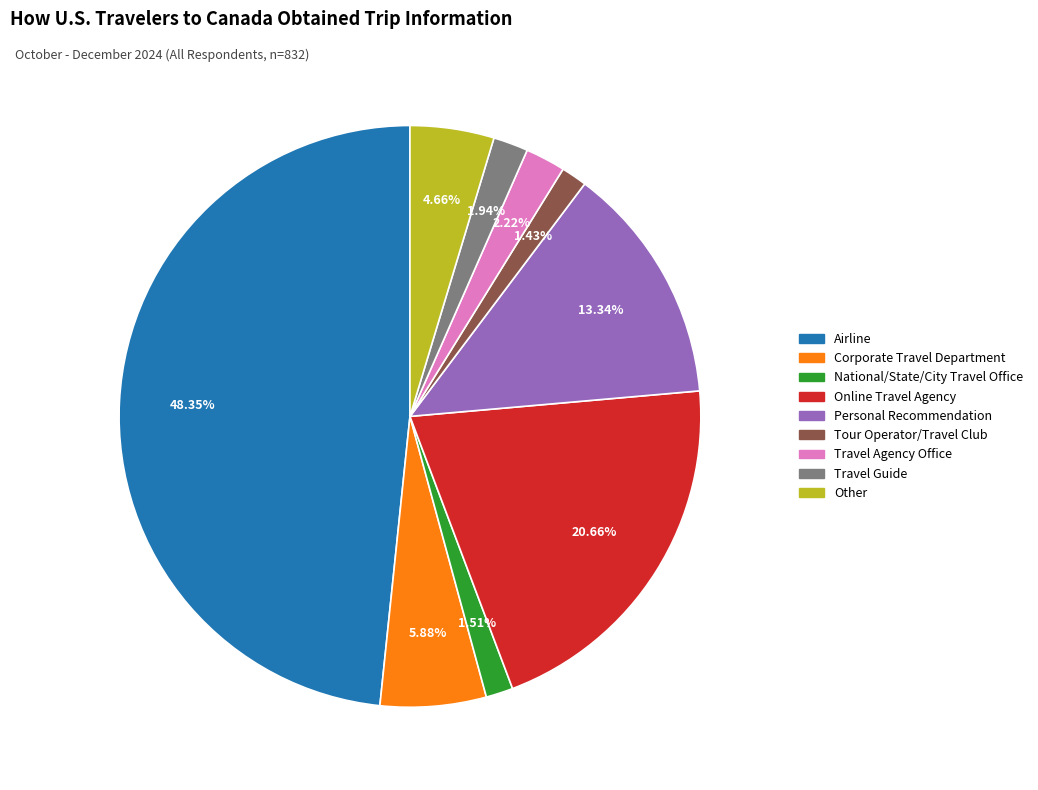

What percentage is the Other slice, to the nearest percent?

5%